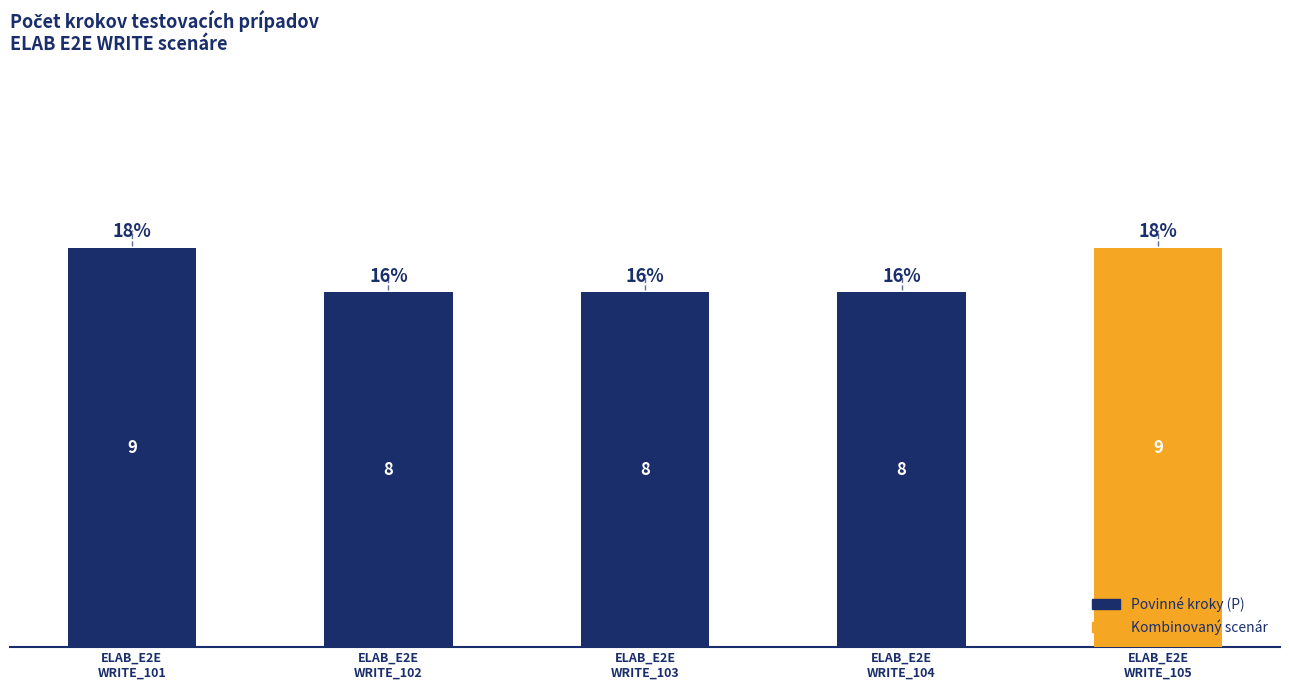

What is the smallest value displayed?

8